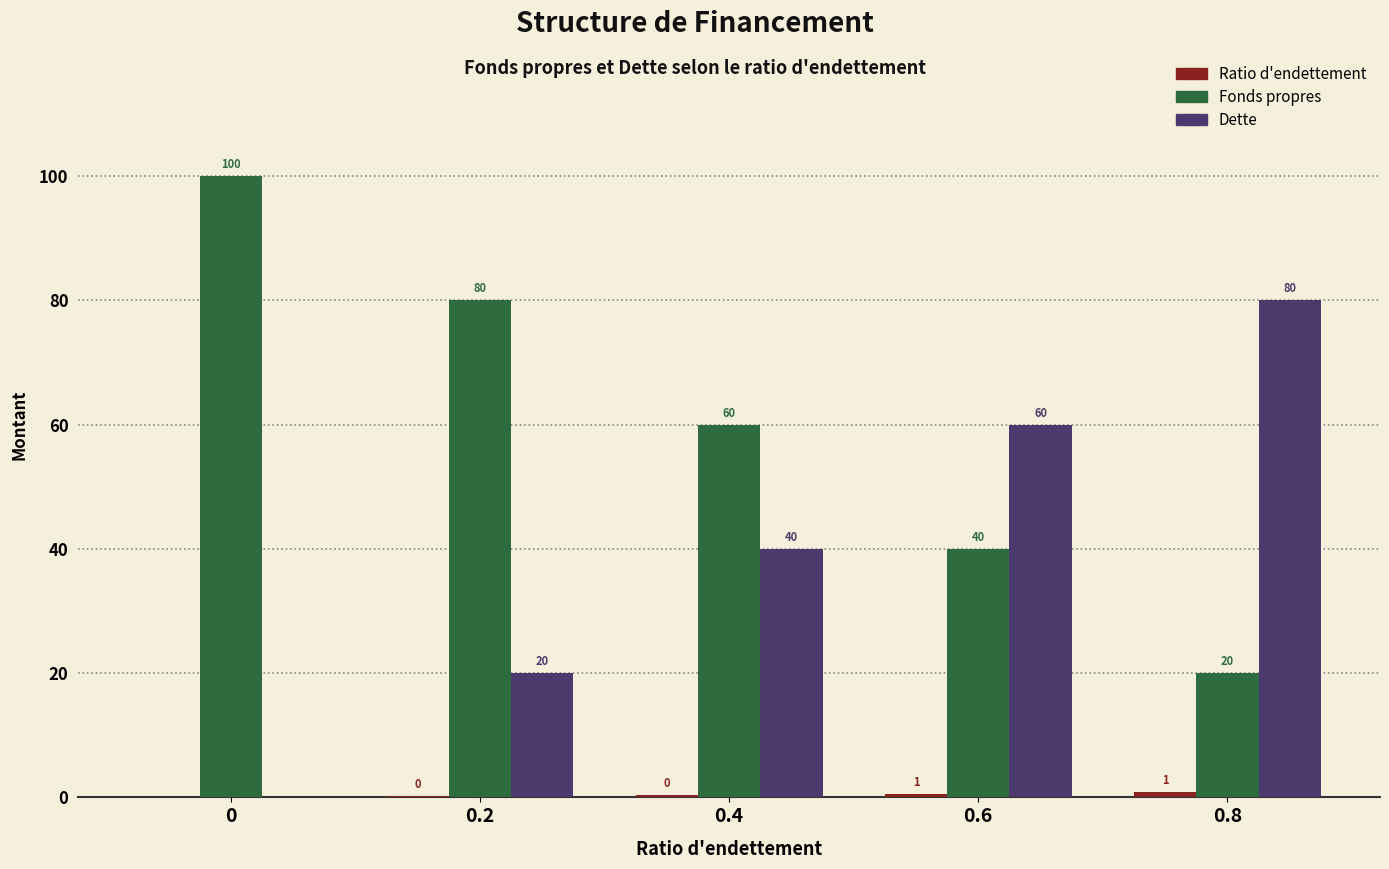

True or false: Dette has a value of 60.0 at 0.6.

True